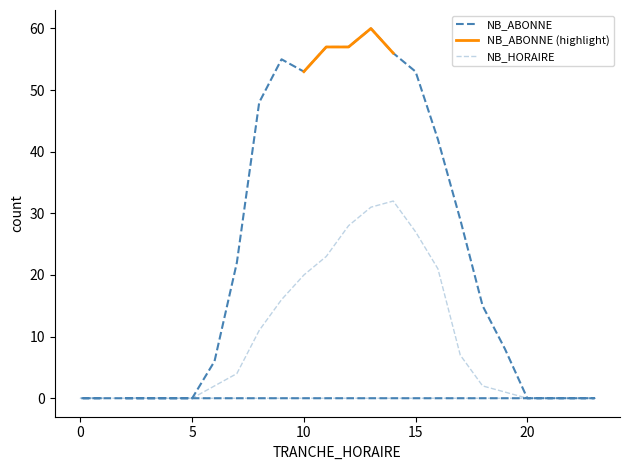

Which series has the largest total across all categories?

NB_ABONNE